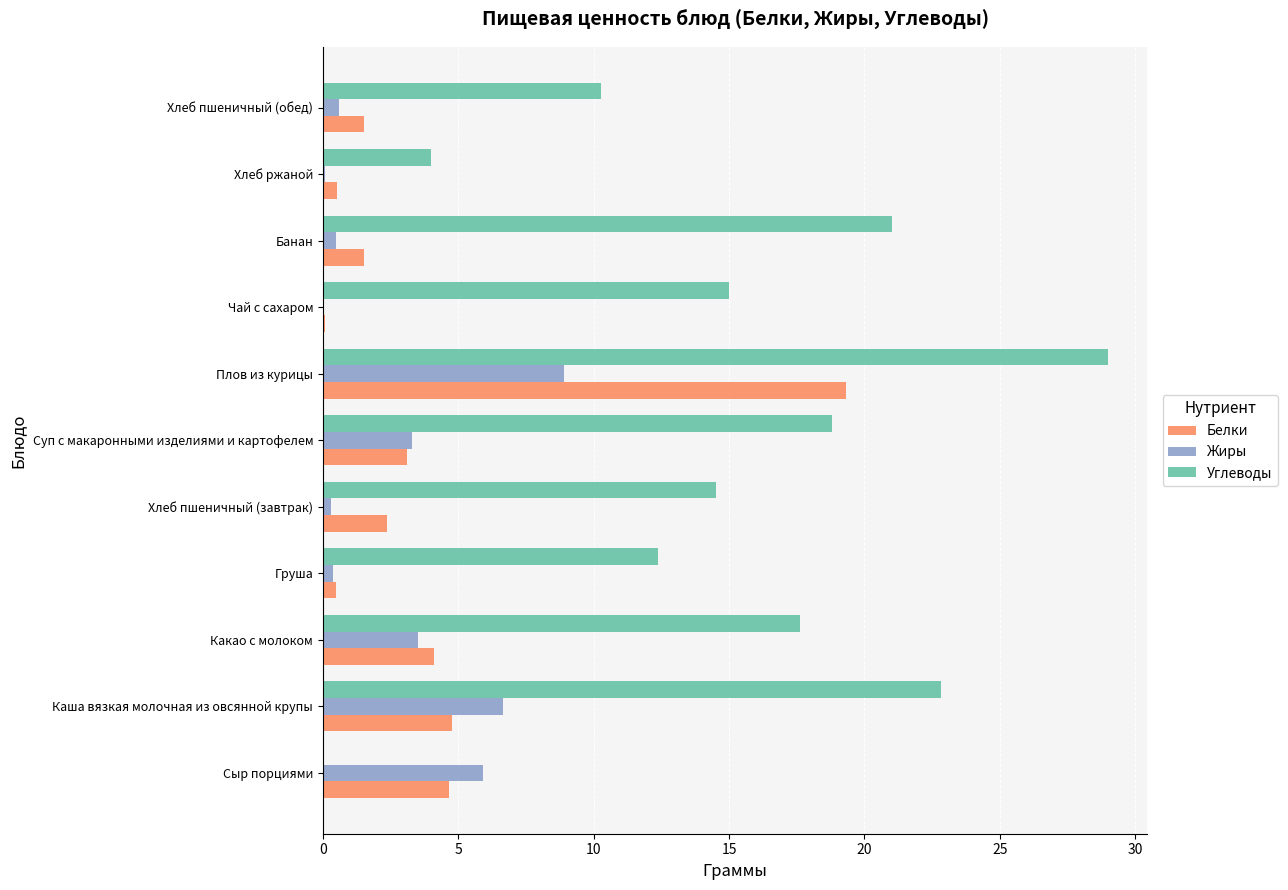

Is the value of Жиры at Плов из курицы greater than the value of Углеводы at Чай с сахаром?

No